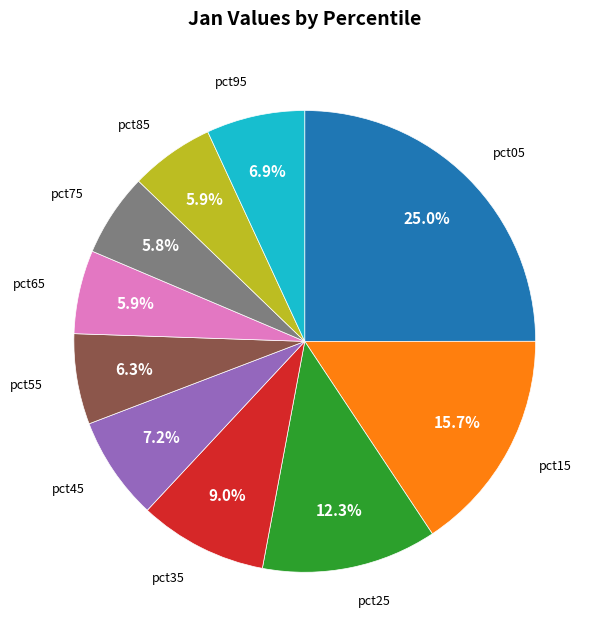

Does any single category account for the majority?

No